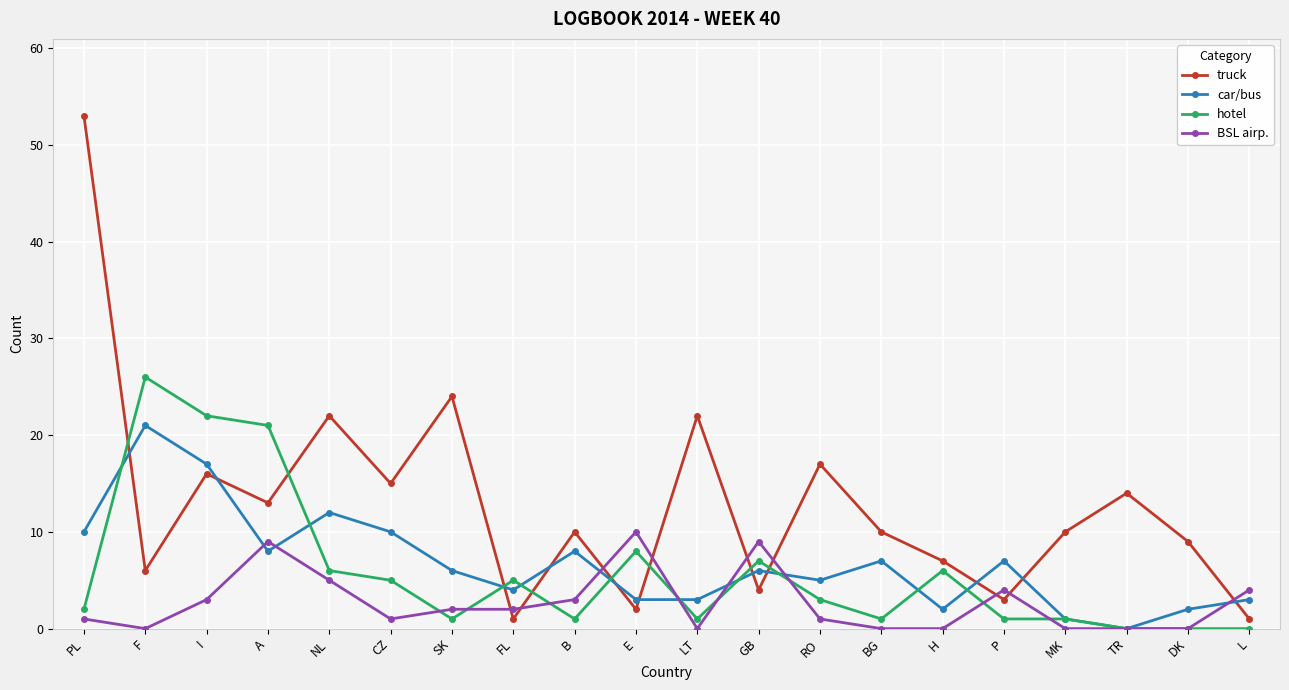

At which category does truck reach its first local valley?

F